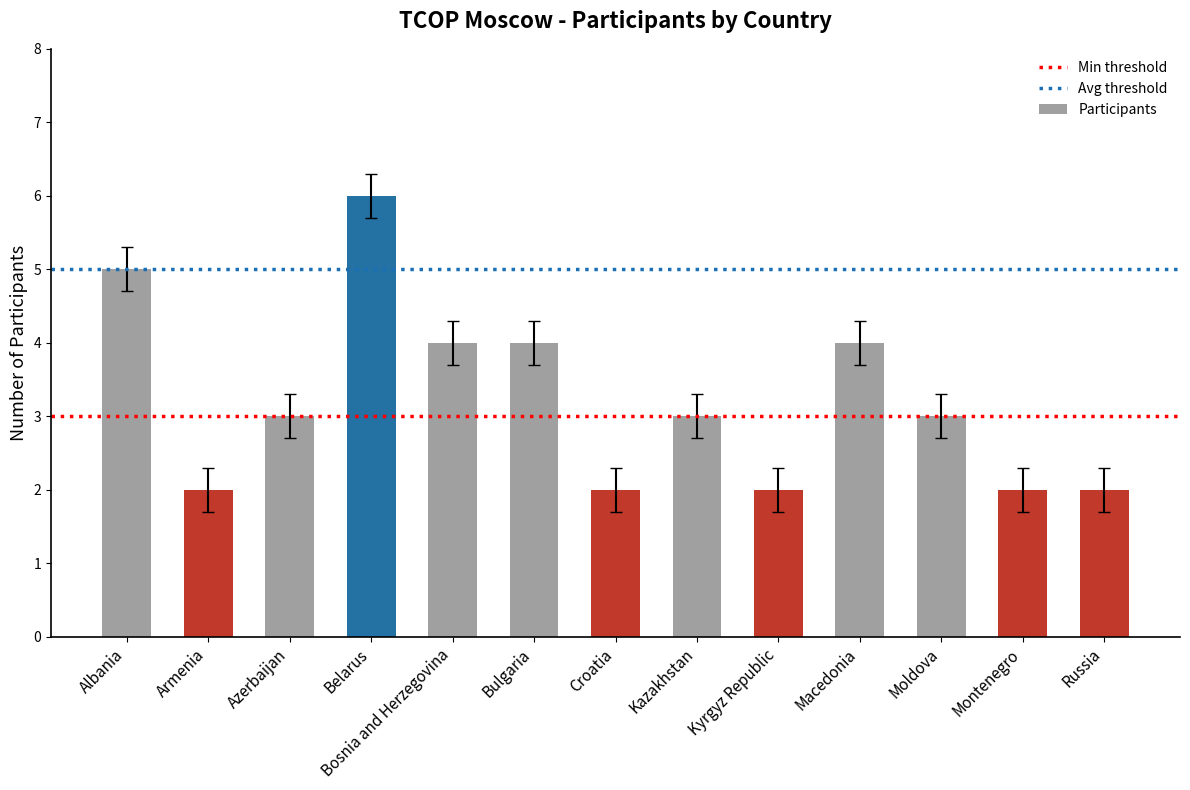

Approximately how many times larger is the value at Armenia compared to Croatia?

1.0